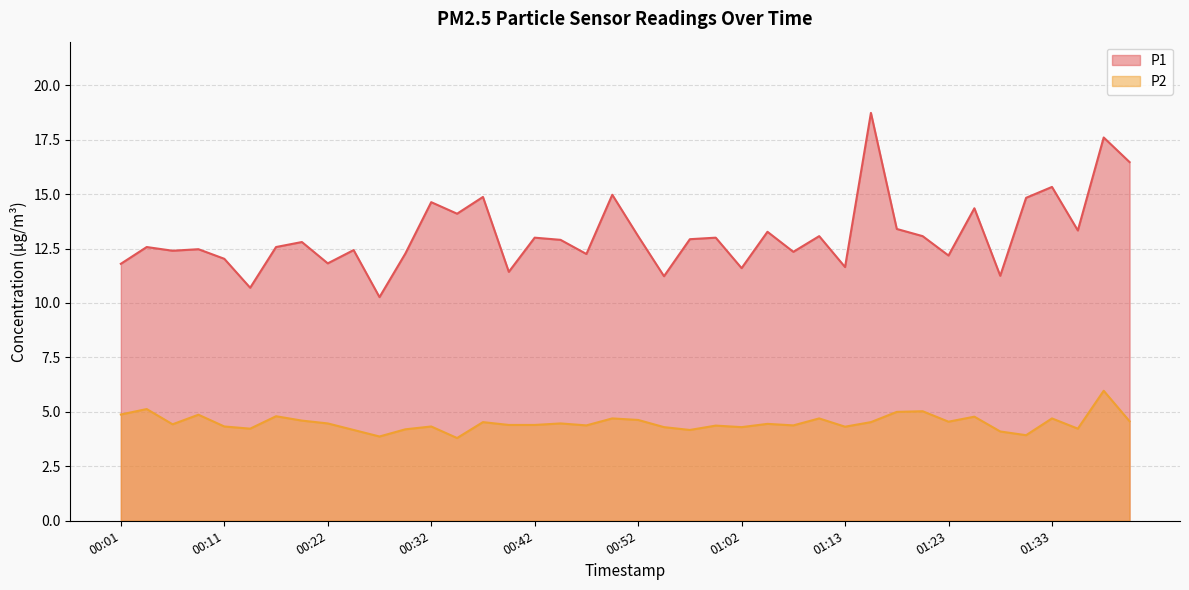

What is the difference between the highest and lowest values at 00:34?

10.3